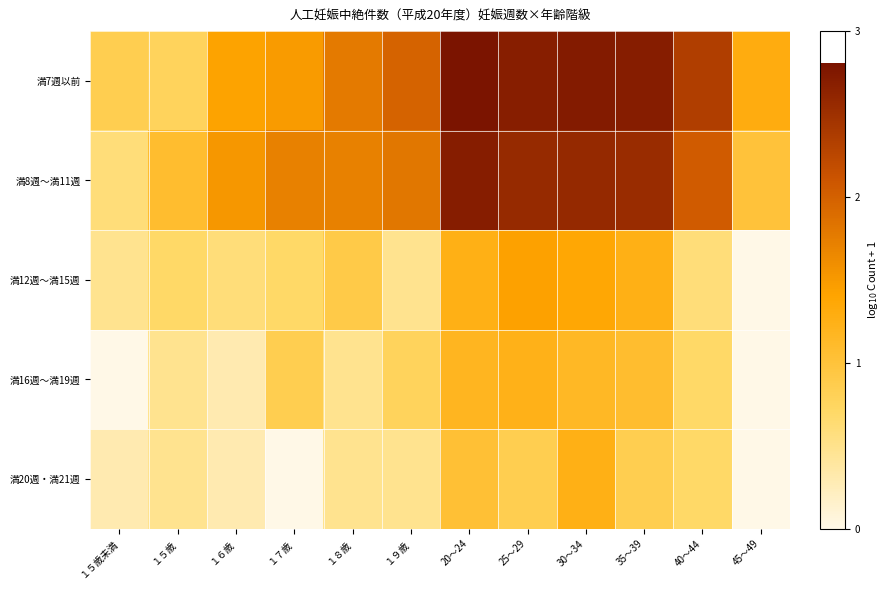

At which category is the sum across all series the highest?

30～34